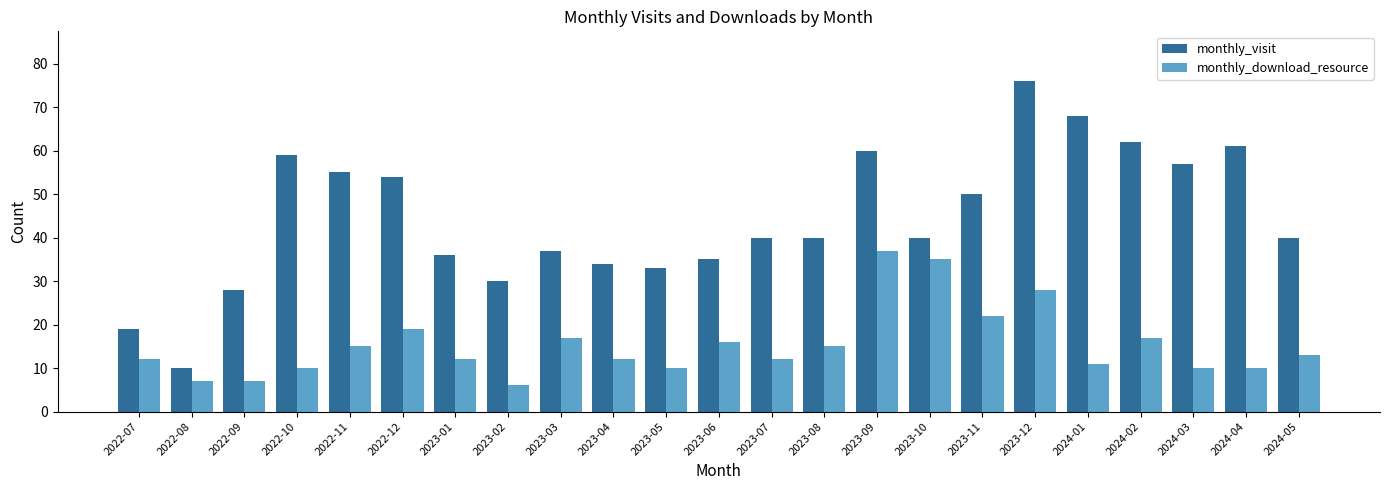

Where does the monthly_visit series first go above 40?

2022-10